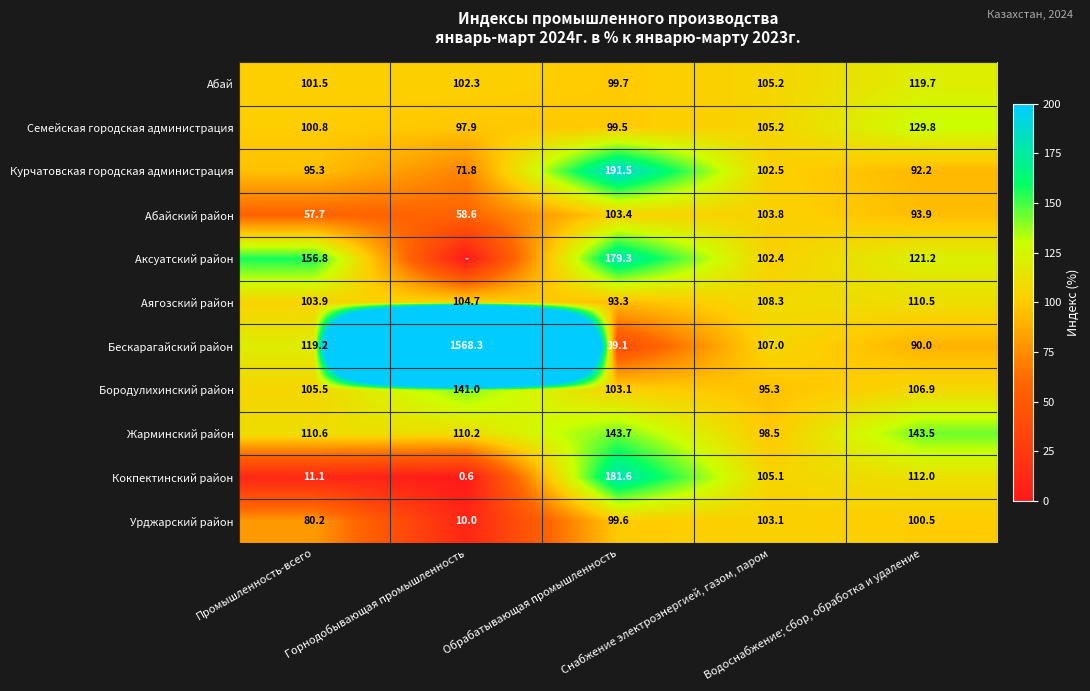

Which label corresponds to the largest value in the chart?

Горнодобывающая промышленность